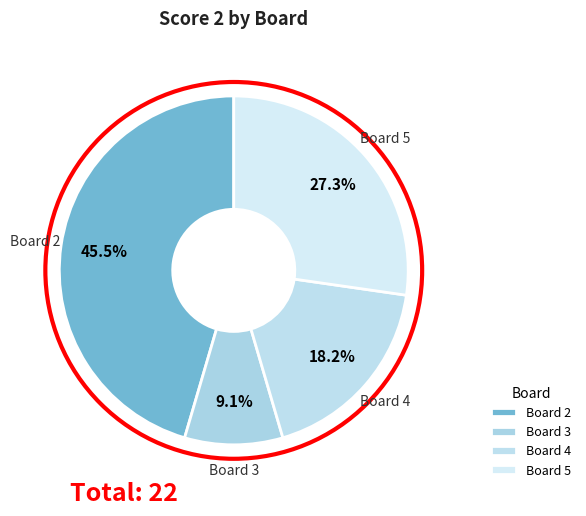

What percentage do Board 3 and Board 5 together represent?

36.4%